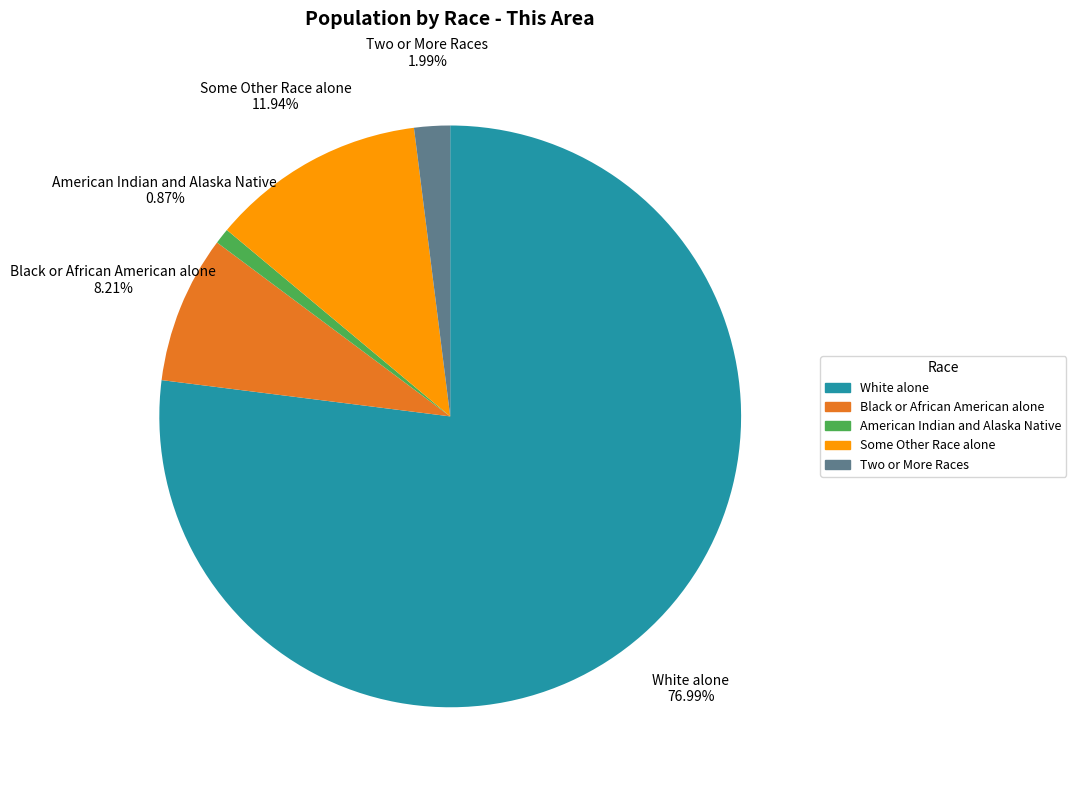

Is there any slice that represents more than half of the pie?

Yes